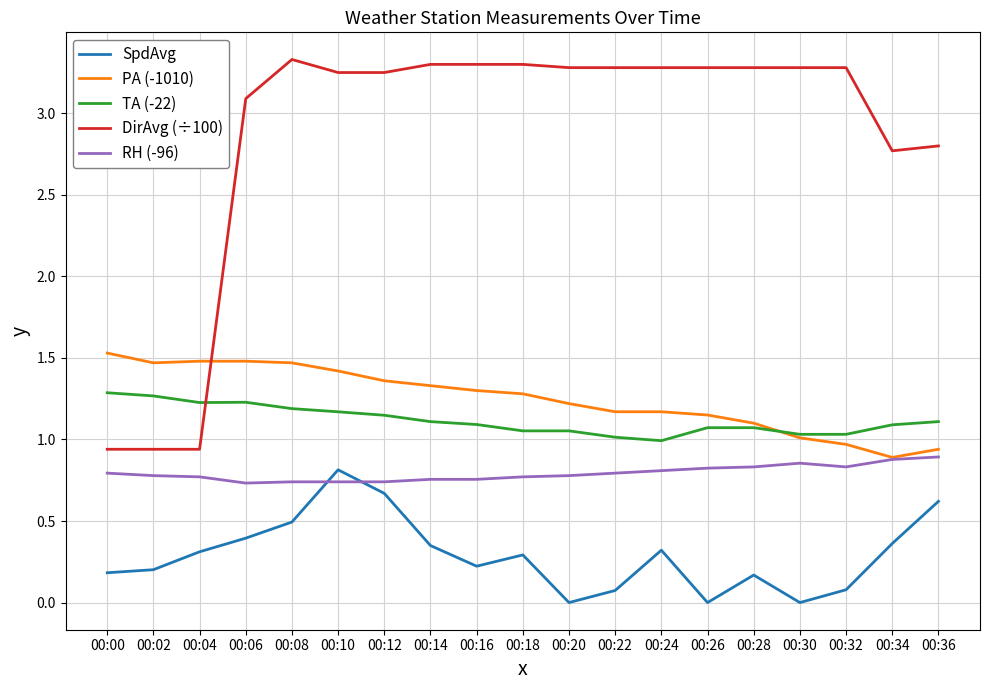

Which series ends up on top after the final intersection of RH (-96) and SpdAvg?

RH (-96)